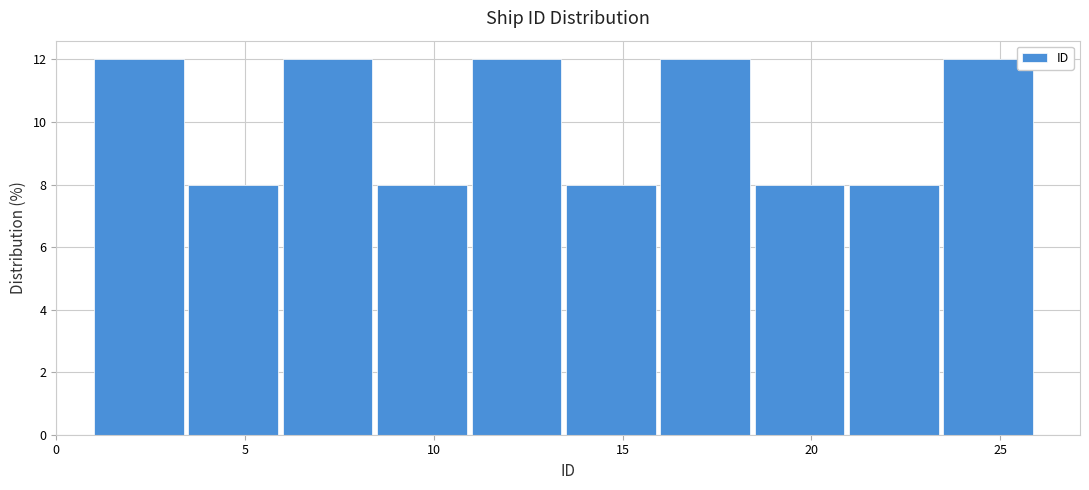

Reading left to right, list every bar in this chart as the range it spans on the x-axis followed by its height. The values are not printed on the chart, so give them approximately, as read against the axis.

1.0 to 3.5: 12
3.5 to 6.0: 8
6.0 to 8.5: 12
8.5 to 11.0: 8
11.0 to 13.5: 12
13.5 to 16.0: 8
16.0 to 18.5: 12
18.5 to 21.0: 8
21.0 to 23.5: 8
23.5 to 26.0: 12